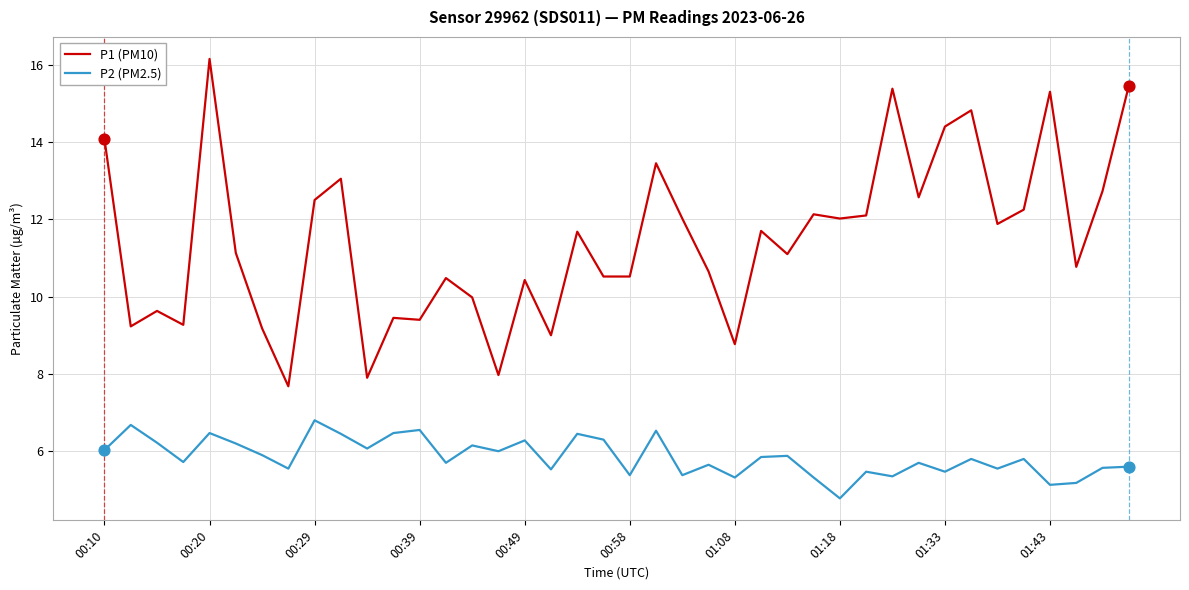

Which series has the largest total across all categories?

P1 (PM10)